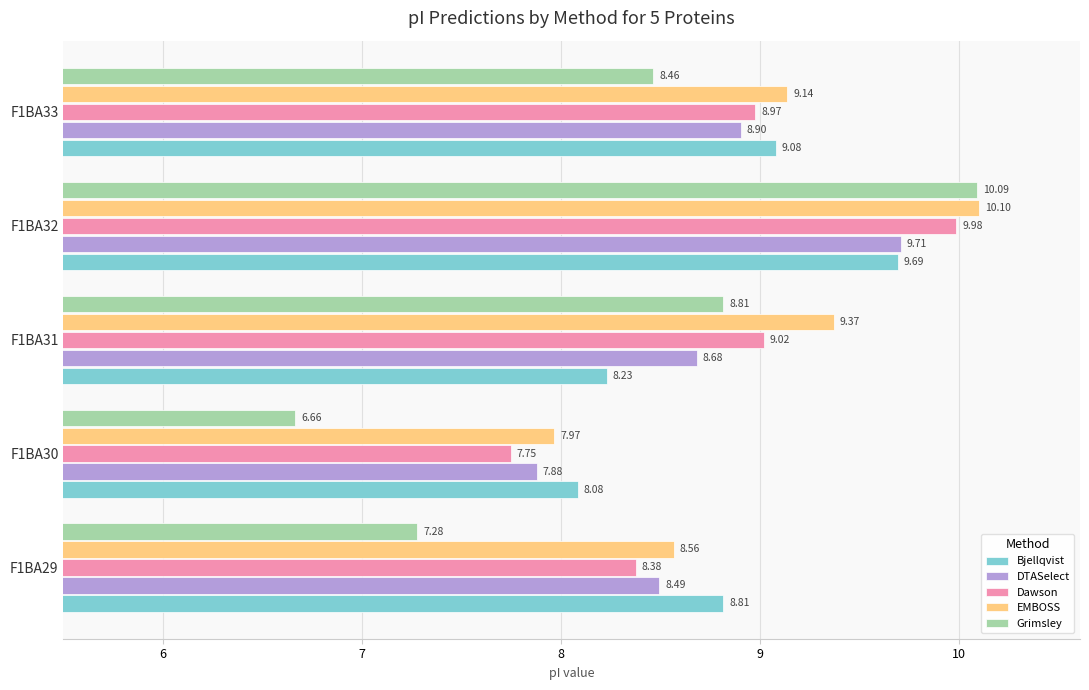

How many values in the Dawson series are below 8?

1